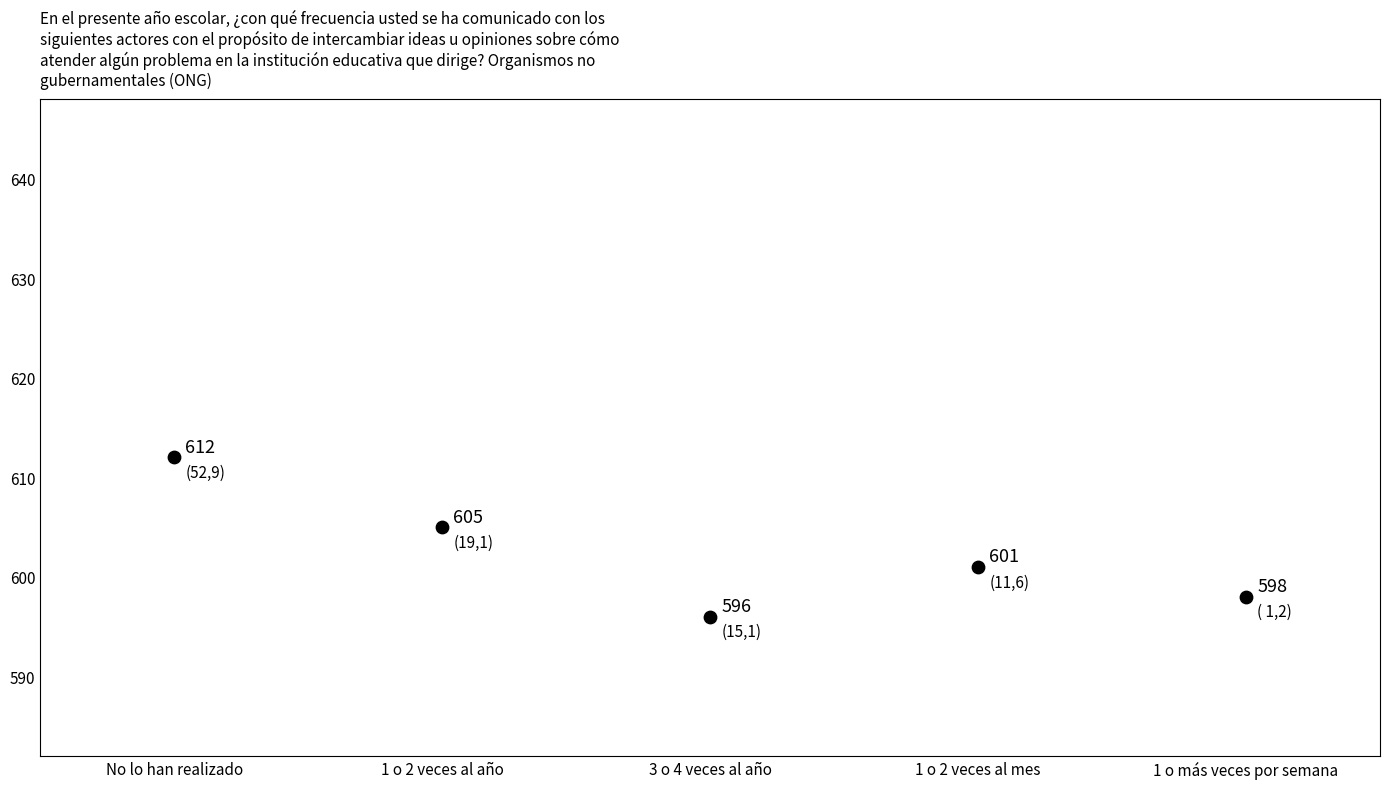

What Y value in the scatter plot is closest to 604?

605